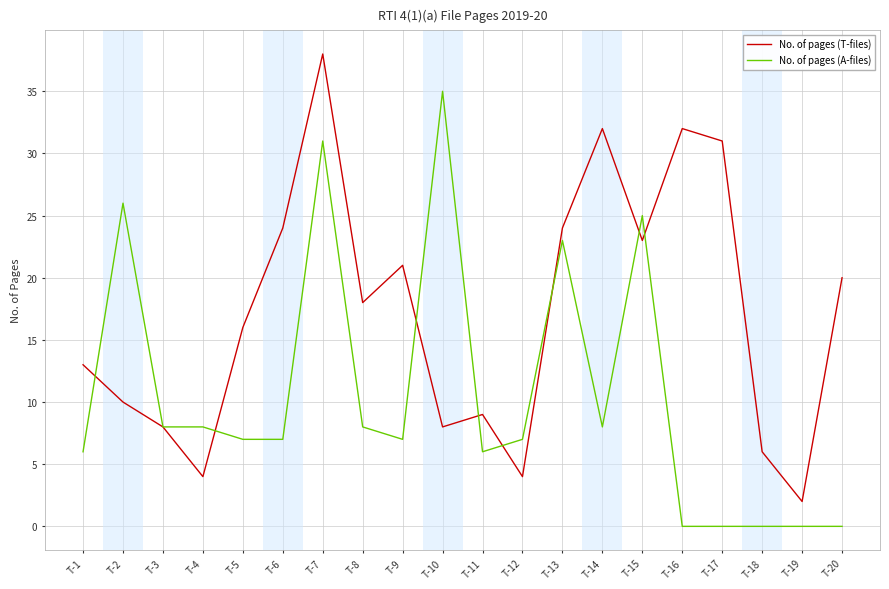

The No. of pages (T-files) series shows 26 at T-5. True or false?

False